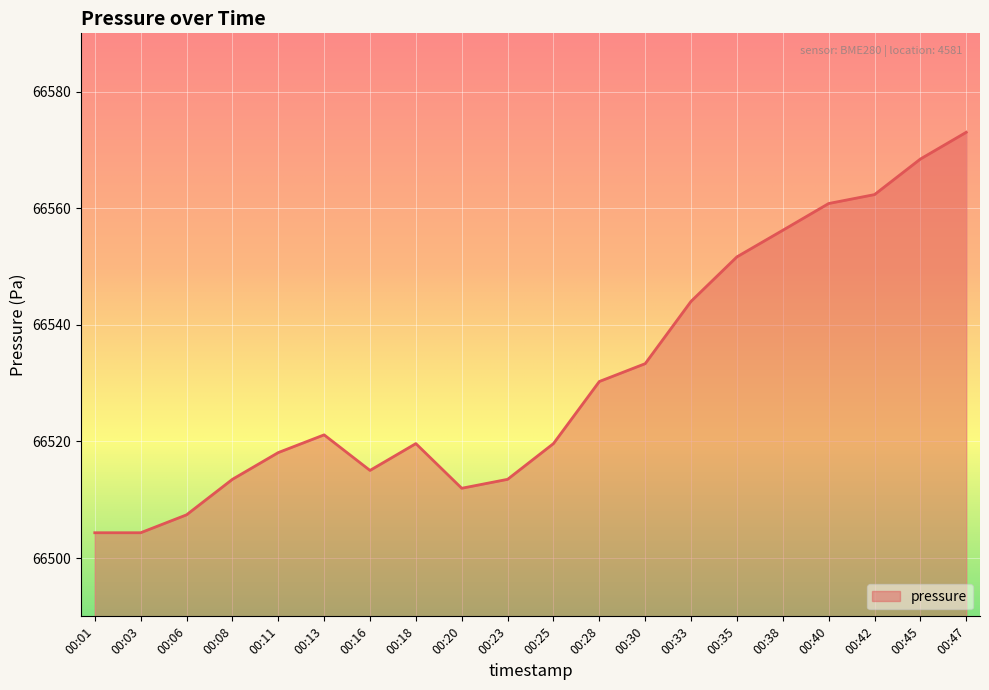

What is the difference between the second highest and second lowest values?

64.1